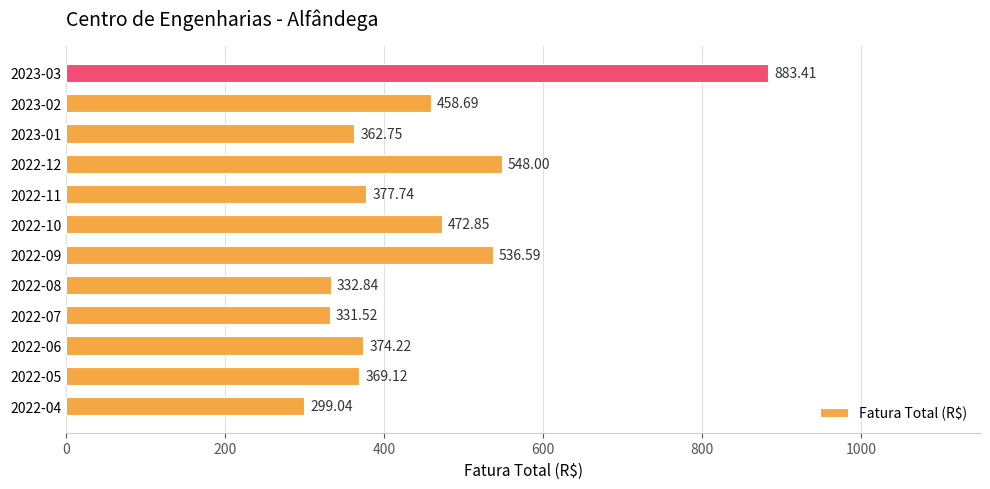

What is the ratio of the value at 2022-07 to the value at 2022-10?

0.7